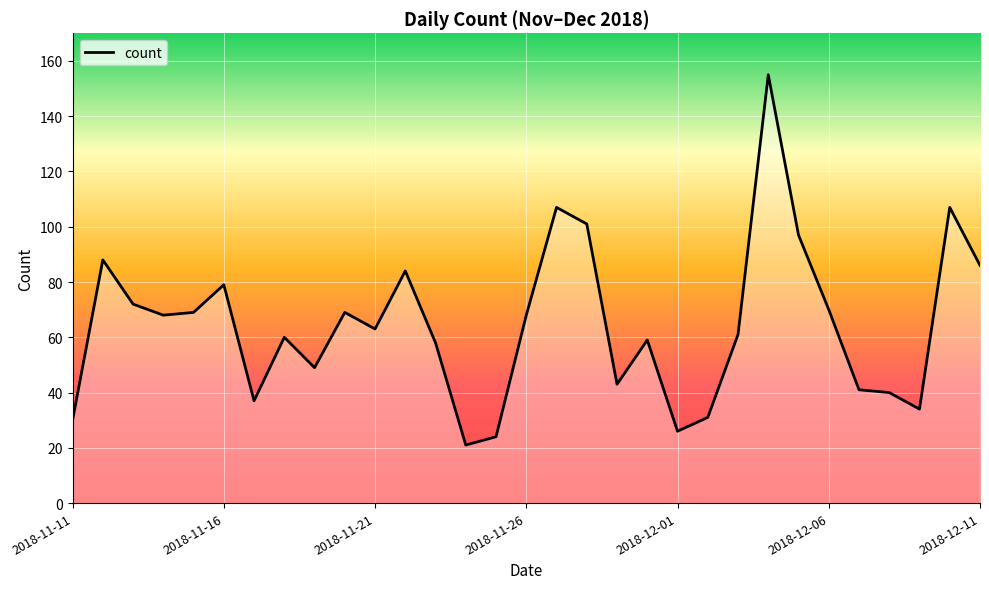

What is the minimum value shown in the chart?

21